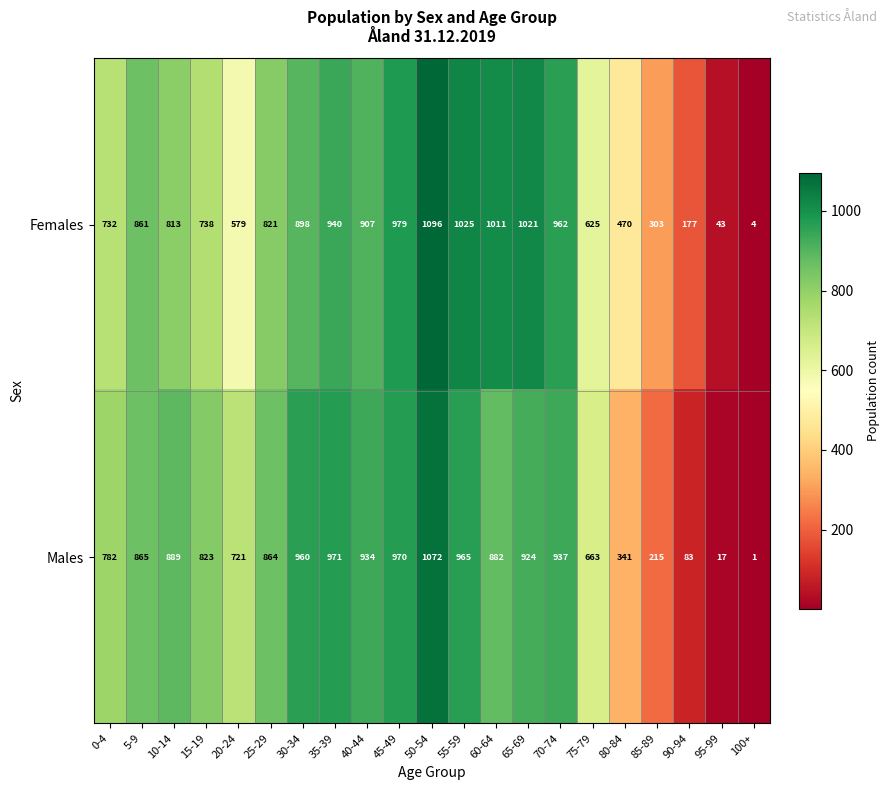

What is the total value across all series at 35-39?

1911